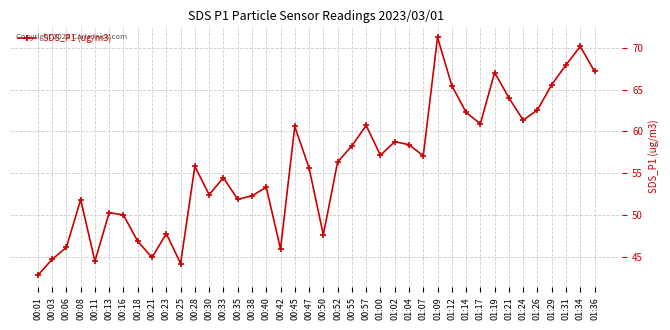

What is the difference between the maximum and minimum values?

28.5